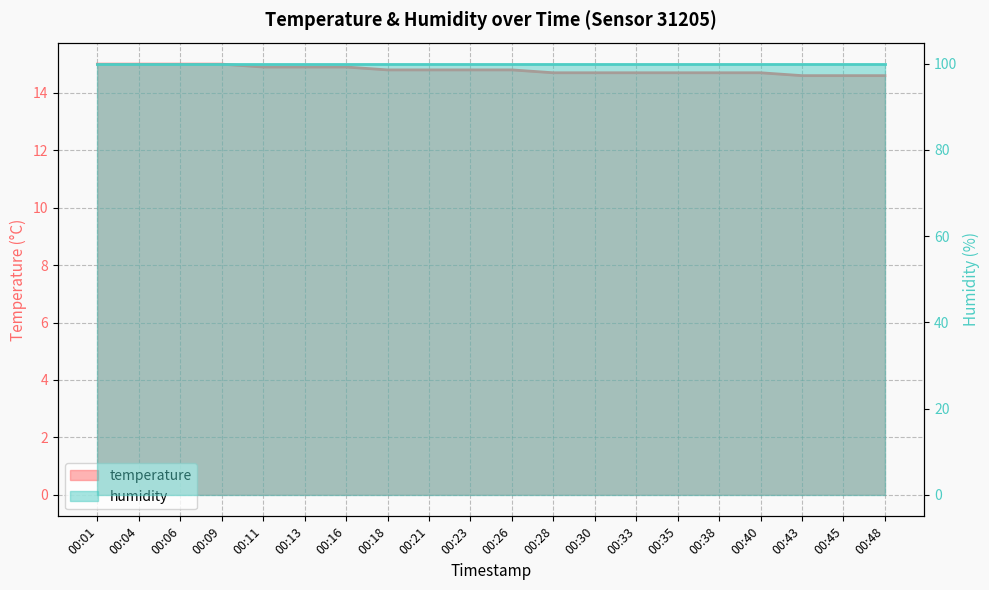

List the labels in order of value, smallest first.

00:43, 00:45, 00:48, 00:28, 00:30, 00:33, 00:35, 00:38, 00:40, 00:18, 00:21, 00:23, 00:26, 00:11, 00:13, 00:16, 00:01, 00:04, 00:06, 00:09